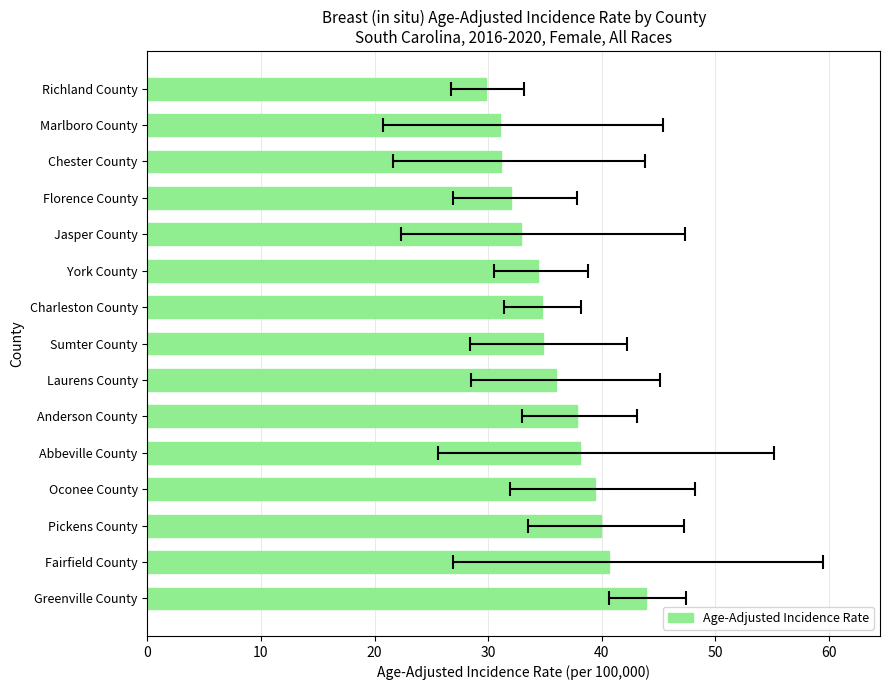

Between Anderson County and Jasper County, which is larger?

Anderson County